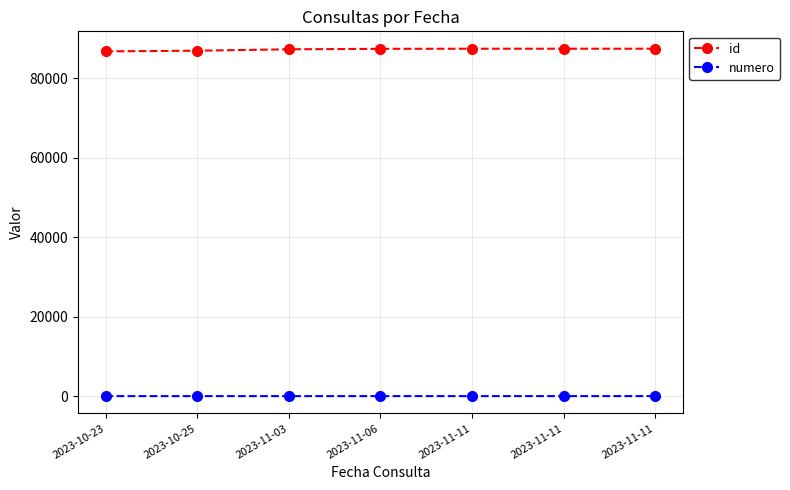

Count the number of categories in the chart.

7